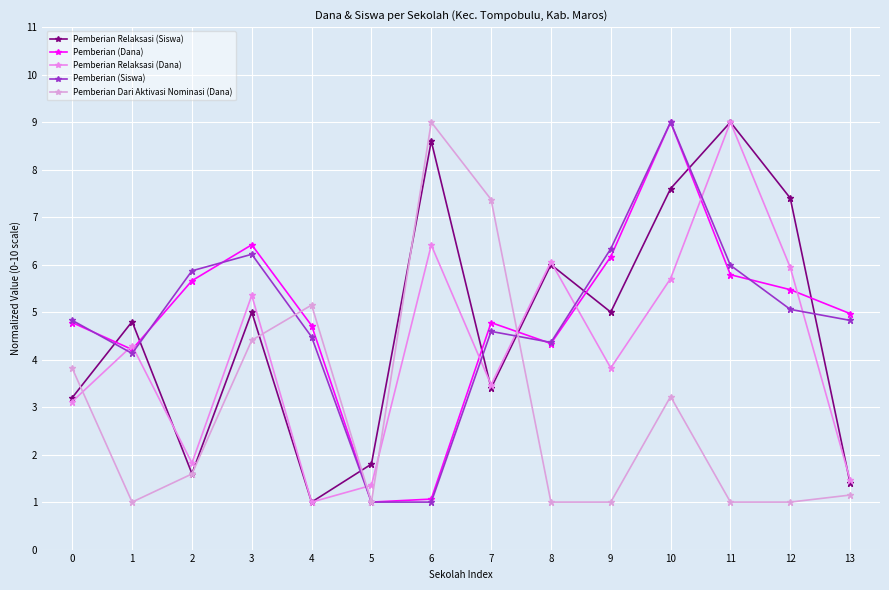

The Pemberian (Siswa) series shows 6.2 at 3. True or false?

True